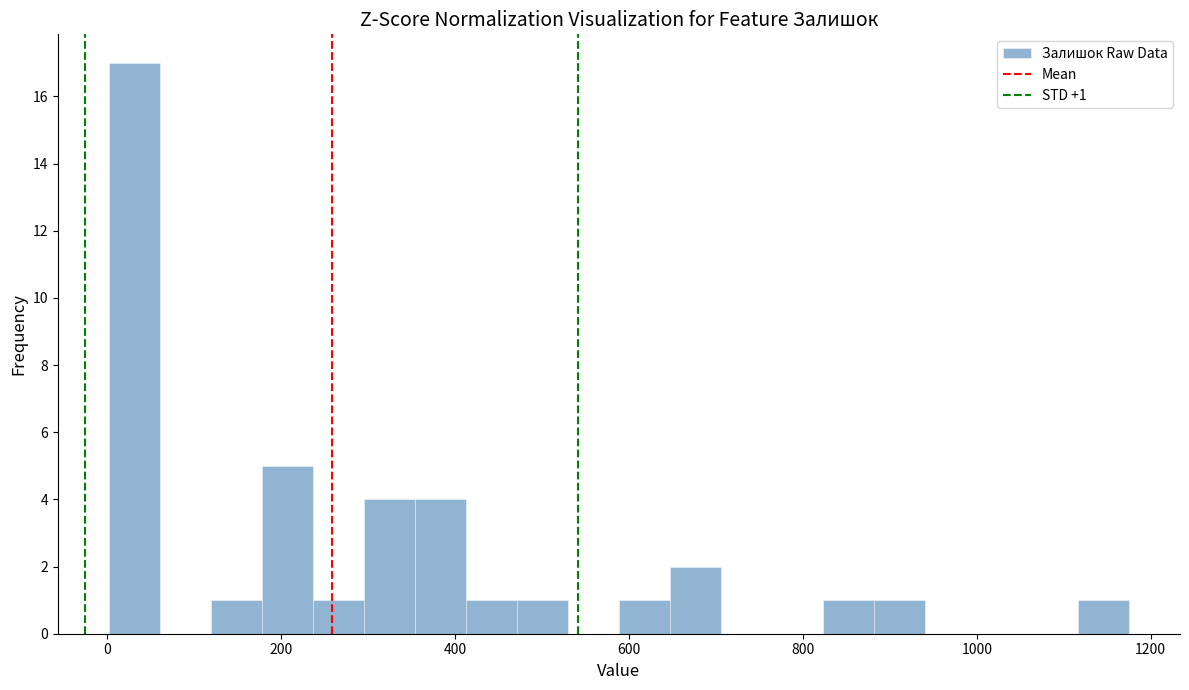

Around what value on the x-axis is the tallest bar? Give the approximate position of its centre, as read against the axis.

40